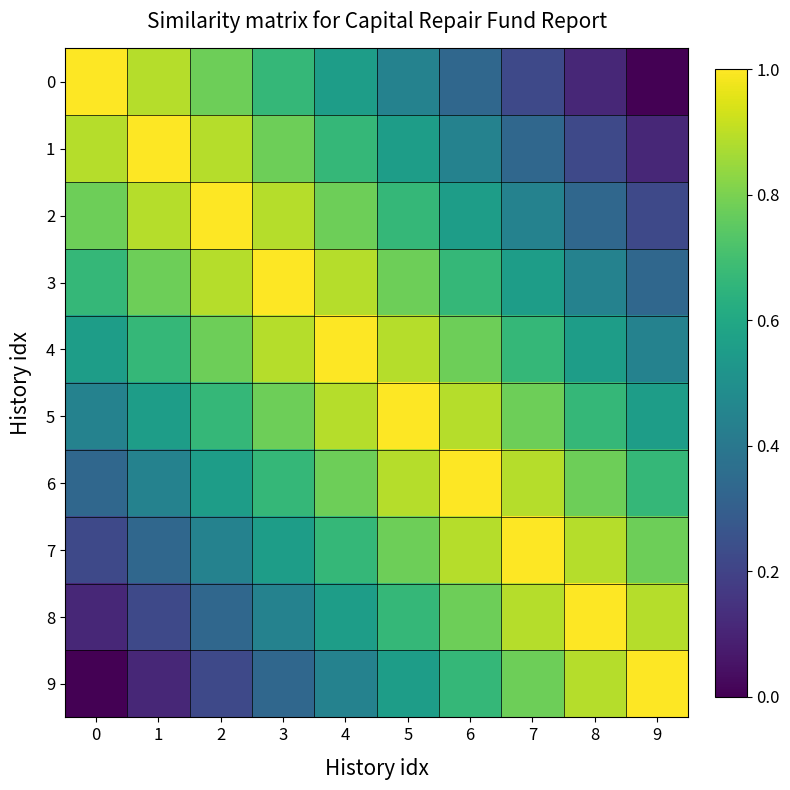

Count the number of categories in the chart.

10